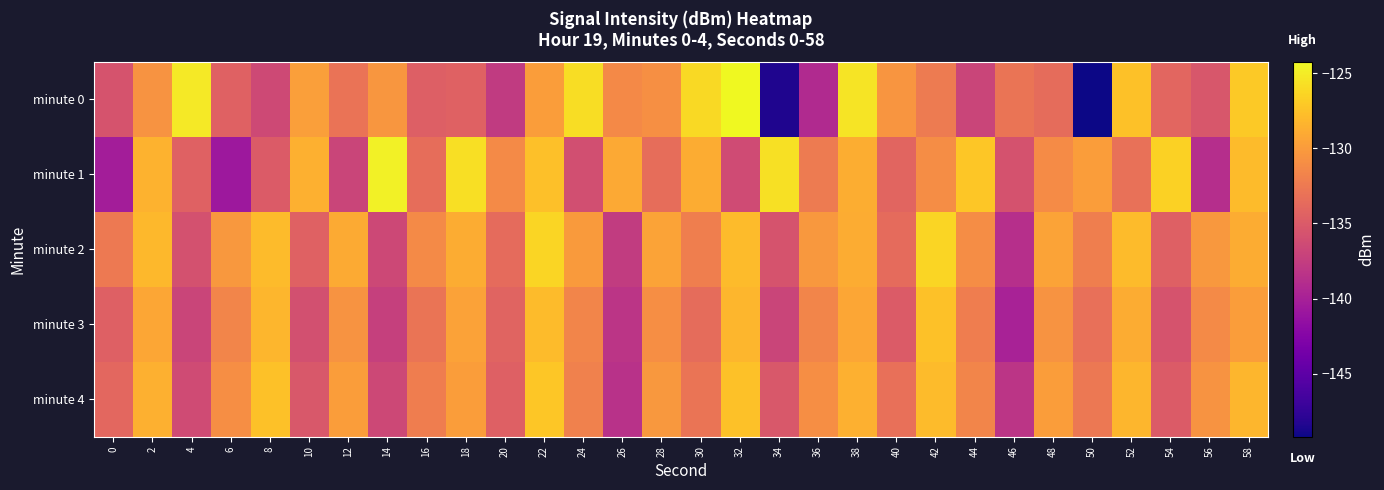

Count the number of categories in the chart.

30